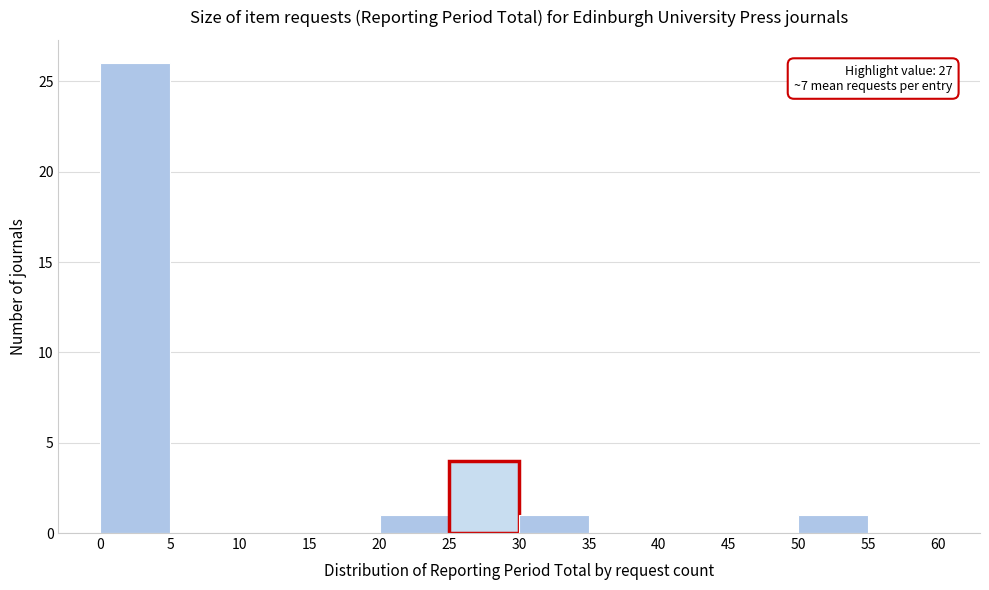

Which range on the x-axis has the tallest bar?

0 to 5